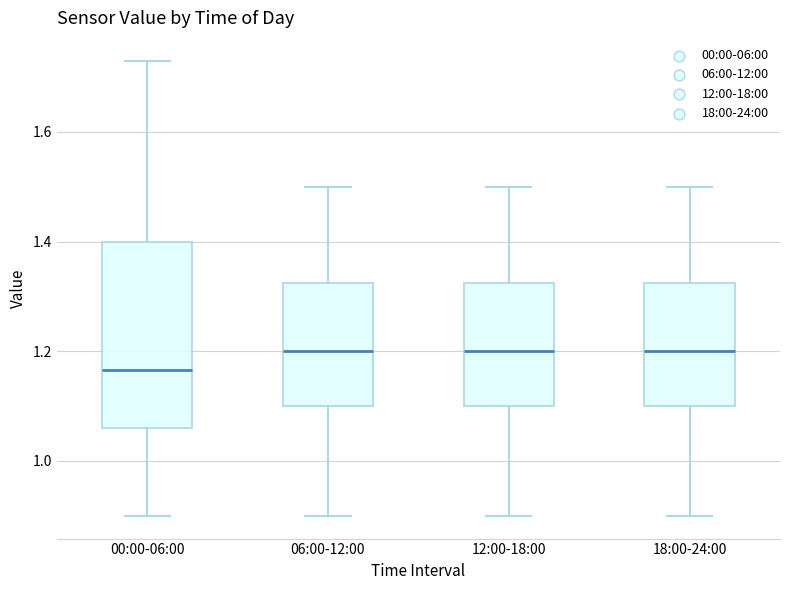

Where does the lower whisker of the box for 00:00-06:00 end on the y-axis? The values are not printed on the chart, so give them approximately, as read against the axis.

0.90